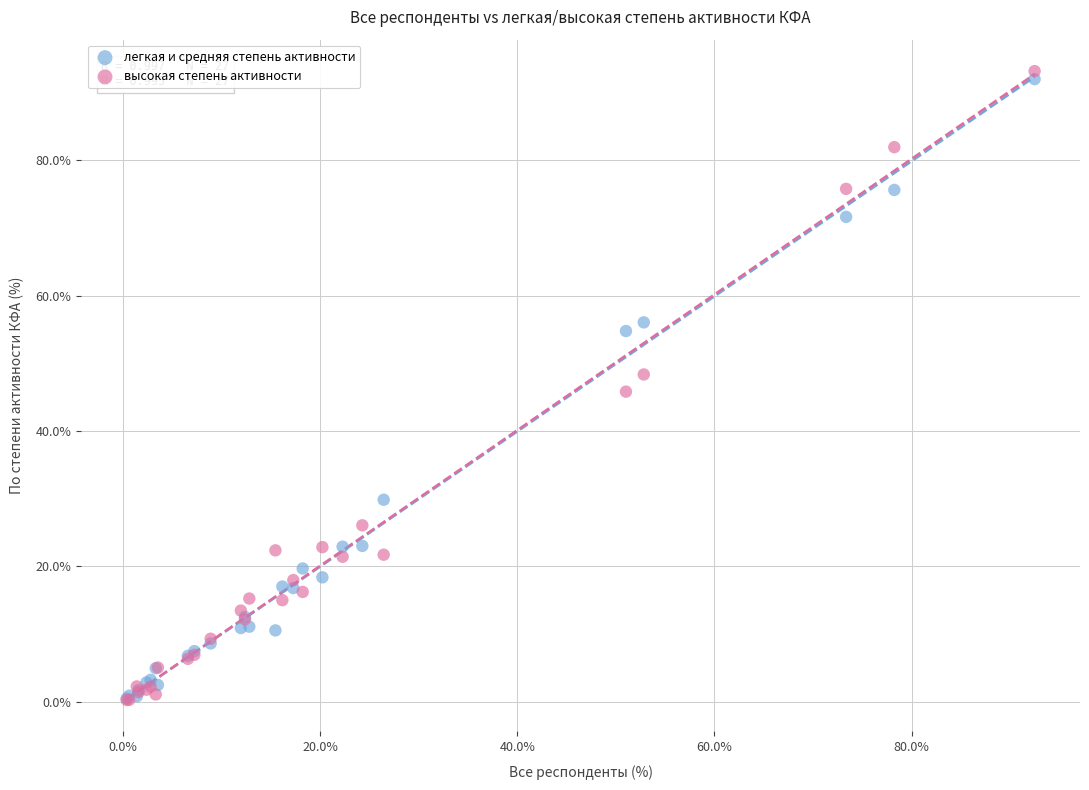

Which series has the widest spread of Y values?

высокая степень активности